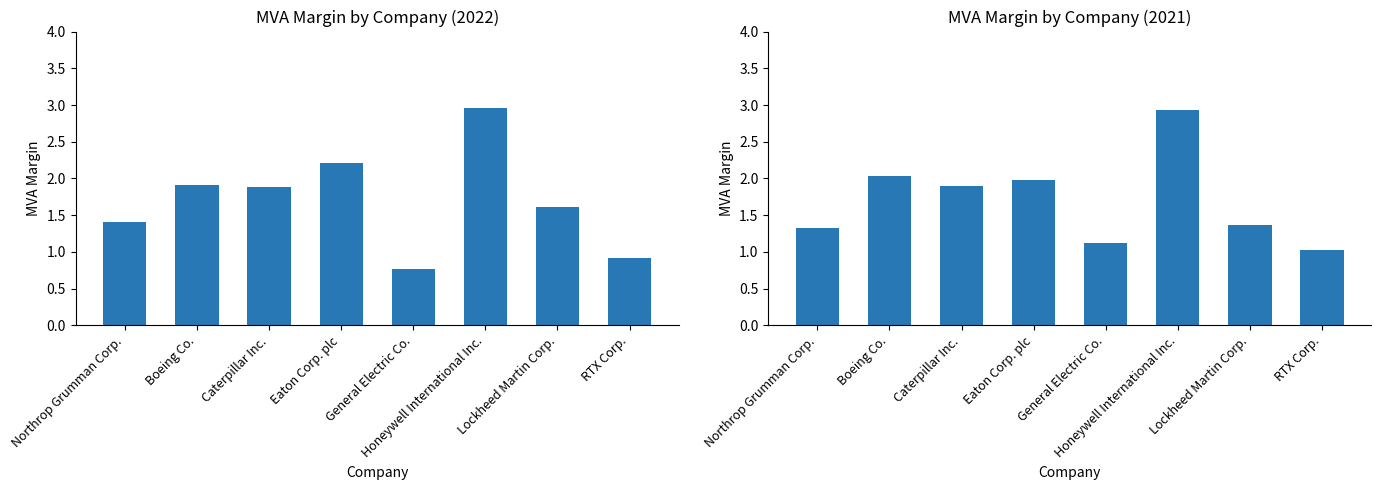

True or false: 2022 has a value of 0.7 at Northrop Grumman Corp..

False